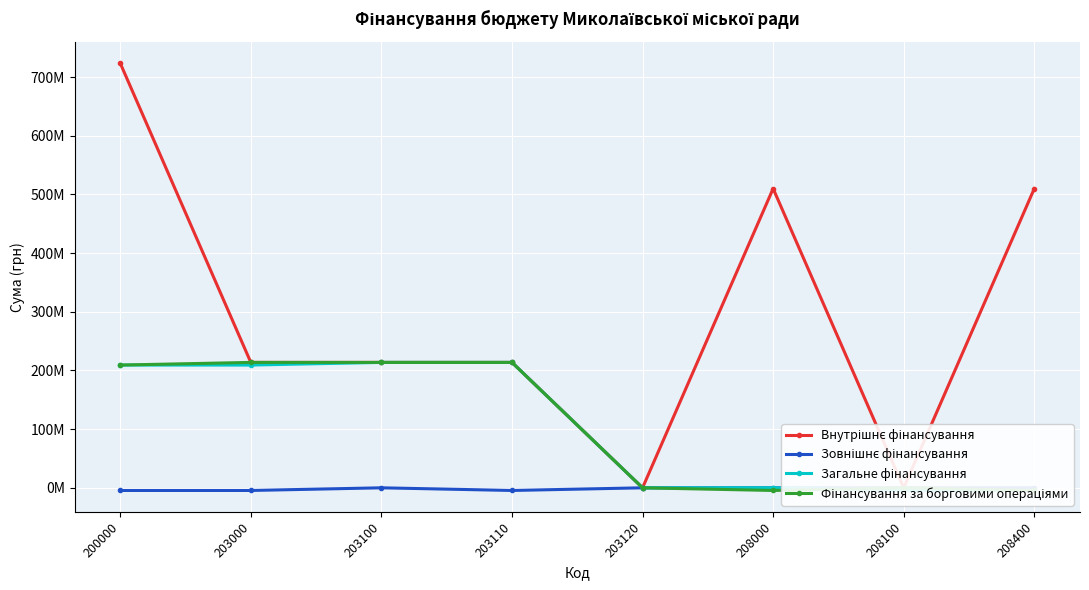

At which category does the chart reach its minimum across all series?

200000